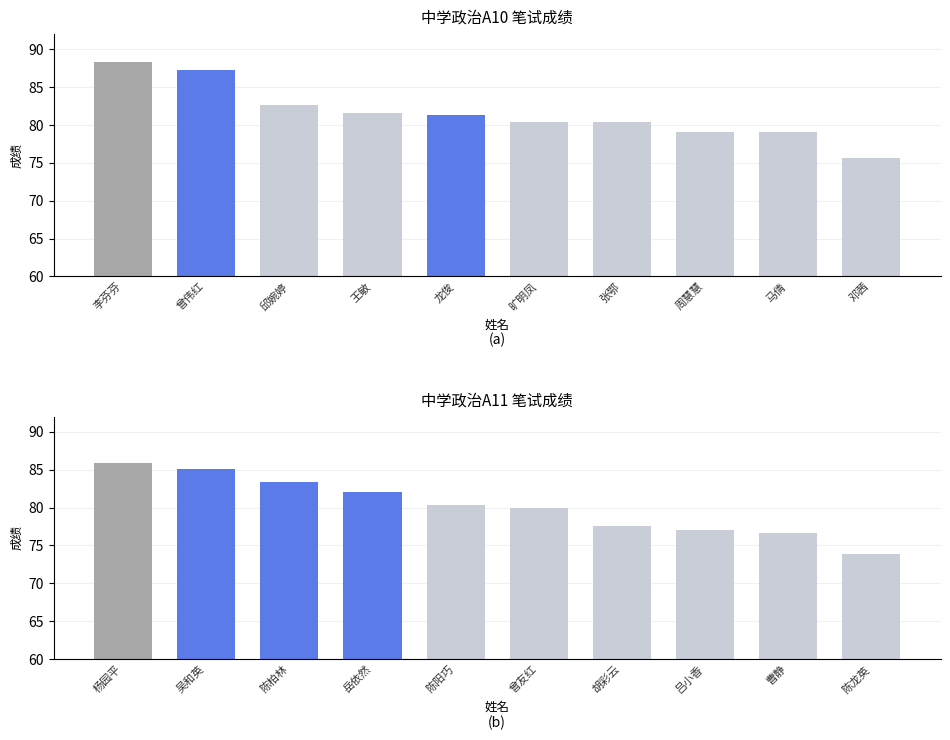

What is the minimum value shown in the chart?

73.8